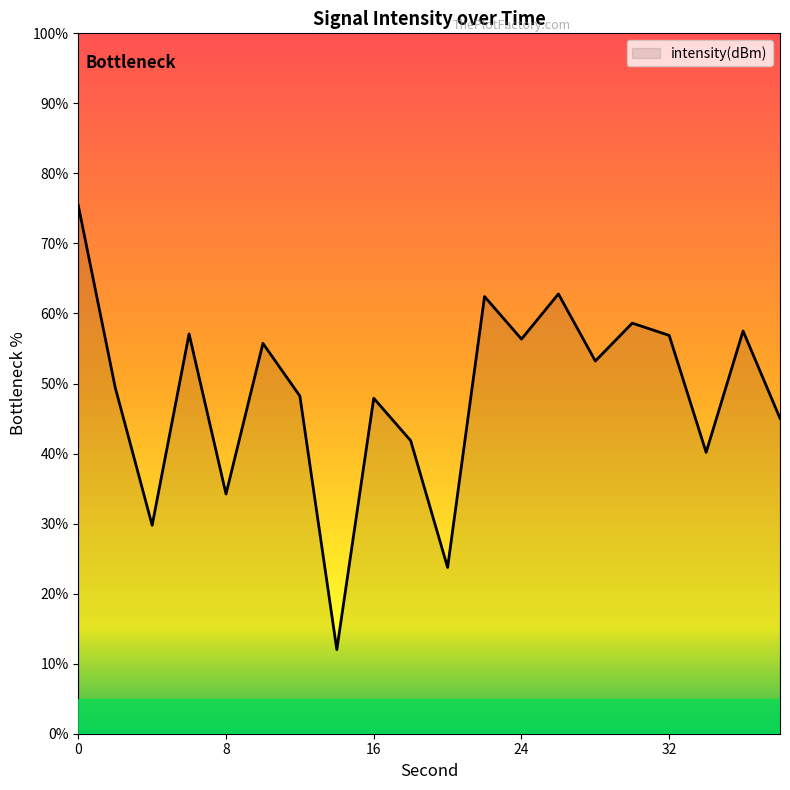

What is the maximum value shown in the chart?

75.4